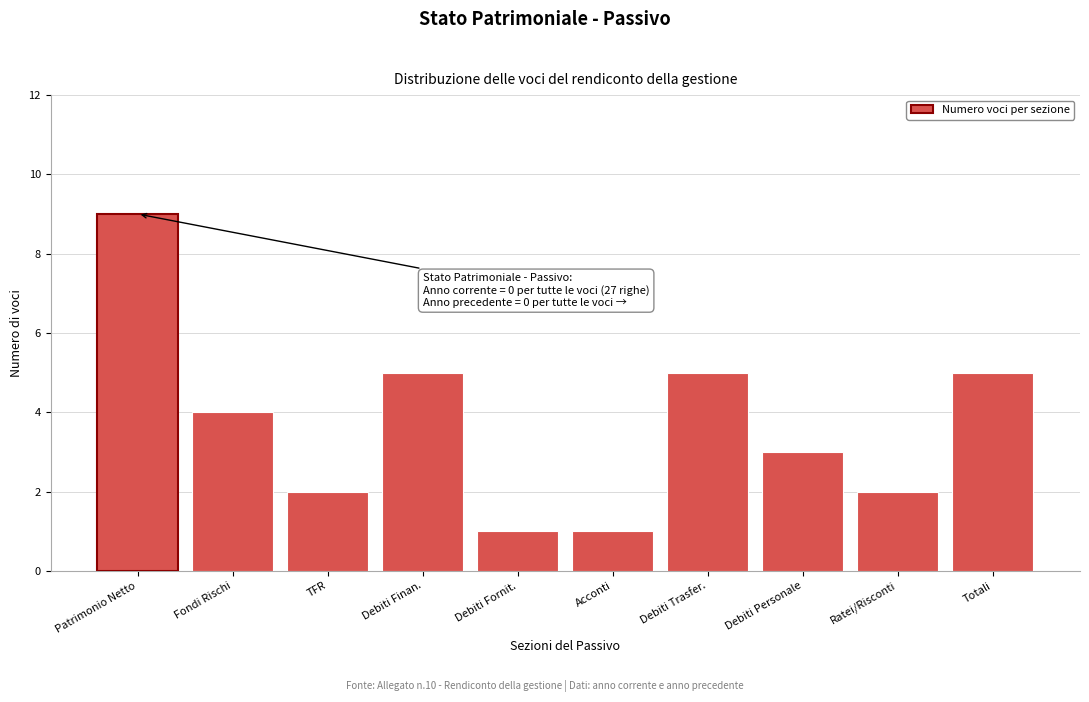

Reading left to right, transcribe all the data shown in this chart.

Patrimonio Netto=9	Fondi Rischi=4	TFR=2	Debiti Finan.=5	Debiti Fornit.=1	Acconti=1	Debiti Trasfer.=5	Debiti Personale=3	Ratei/Risconti=2	Totali=5